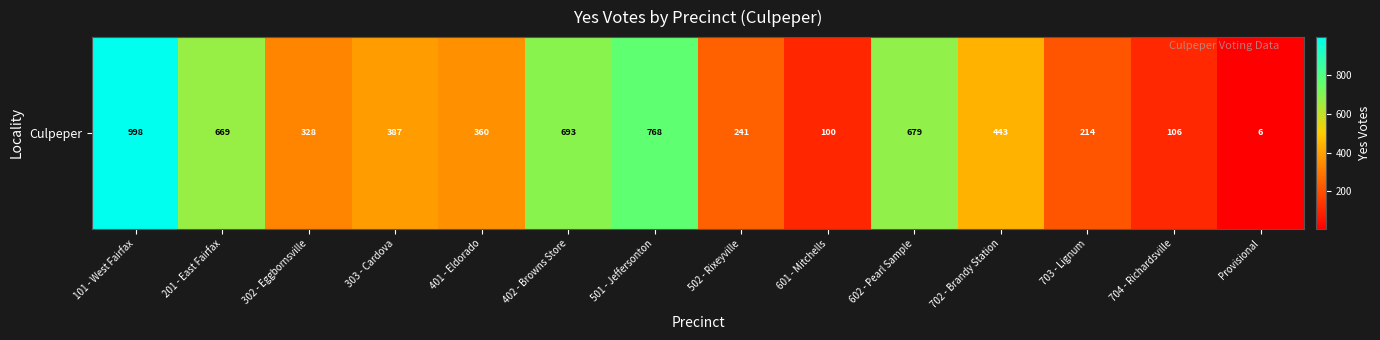

Rank the categories by value from highest to lowest.

101 - West Fairfax, 501 - Jeffersonton, 402 - Browns Store, 602 - Pearl Sample, 201 - East Fairfax, 702 - Brandy Station, 303 - Cardova, 401 - Eldorado, 302 - Eggbornsville, 502 - Rixeyville, 703 - Lignum, 704 - Richardsville, 601 - Mitchells, Provisional